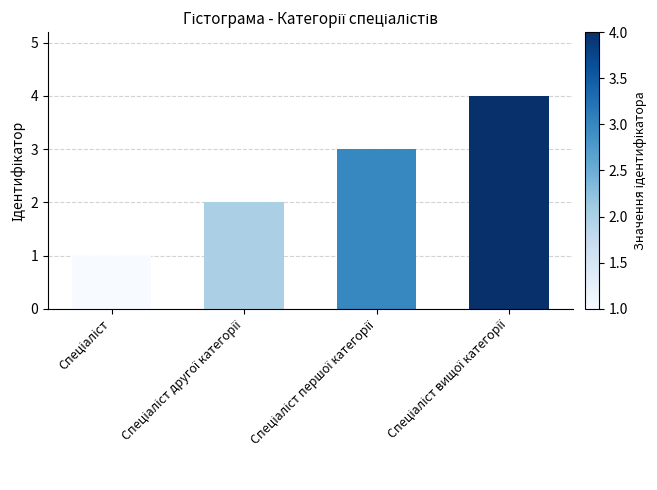

What is the sum of all values?

10